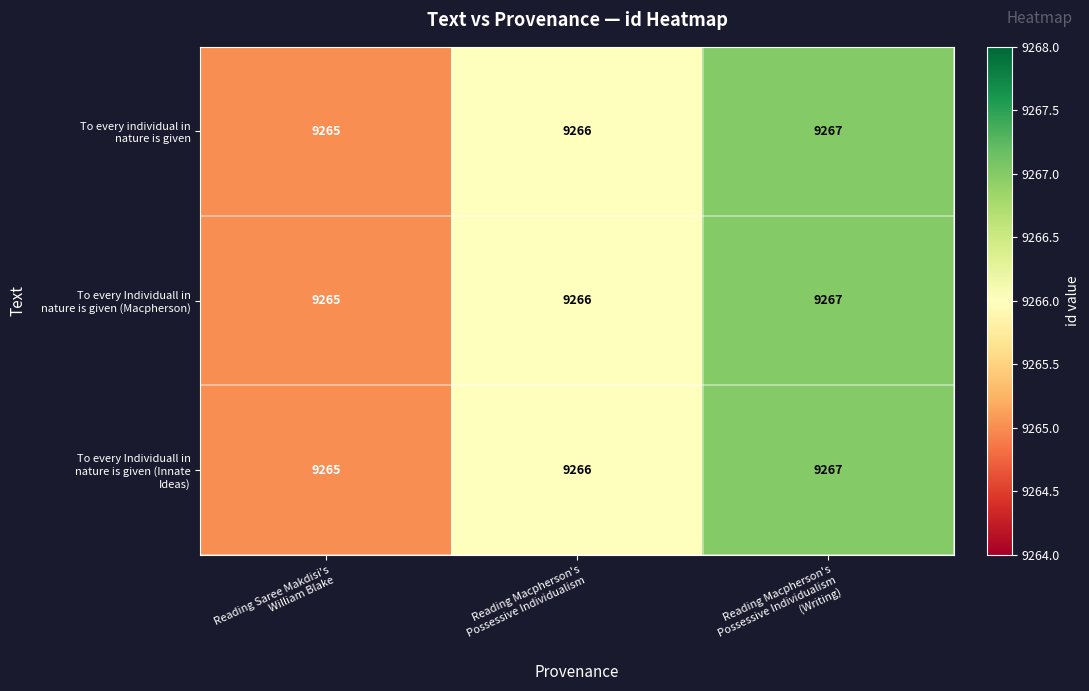

Which label corresponds to the smallest value in the chart?

Reading Saree Makdisi's
William Blake